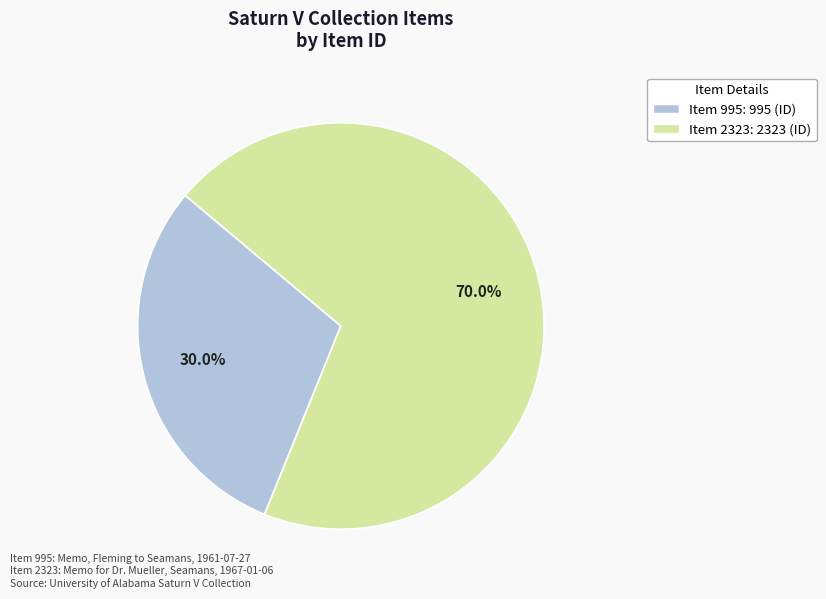

How many slices are in this pie chart?

2